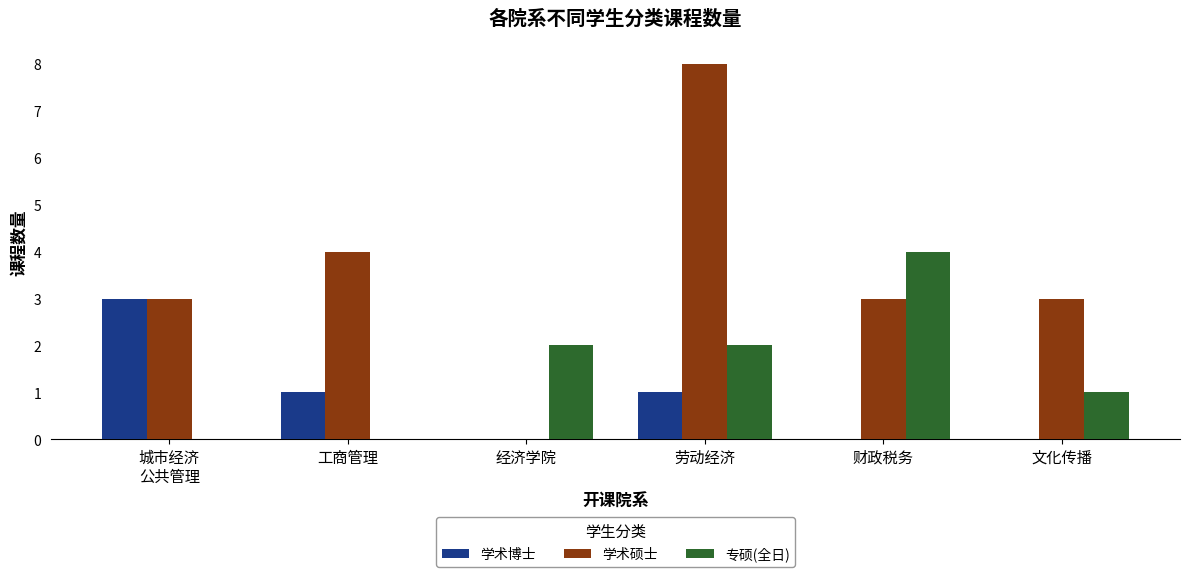

Is the value of 学术硕士 at 财政税务 greater than the value of 专硕(全日) at 城市经济
公共管理?

Yes